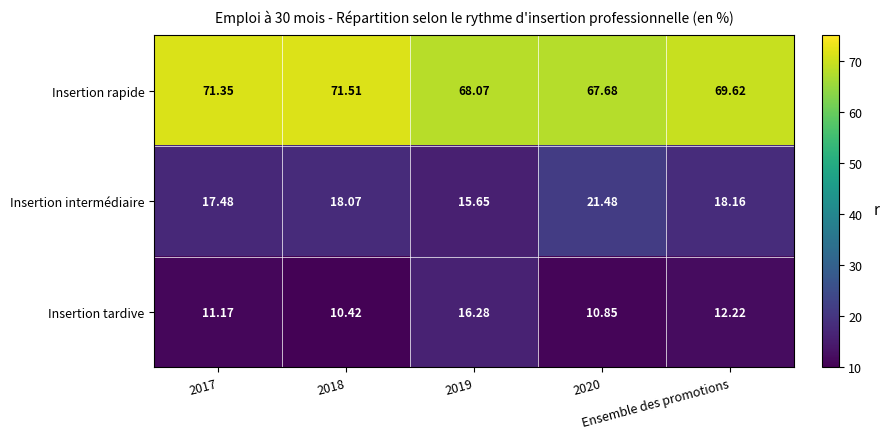

List the series in order of their peak value, lowest first.

Insertion tardive, Insertion intermédiaire, Insertion rapide